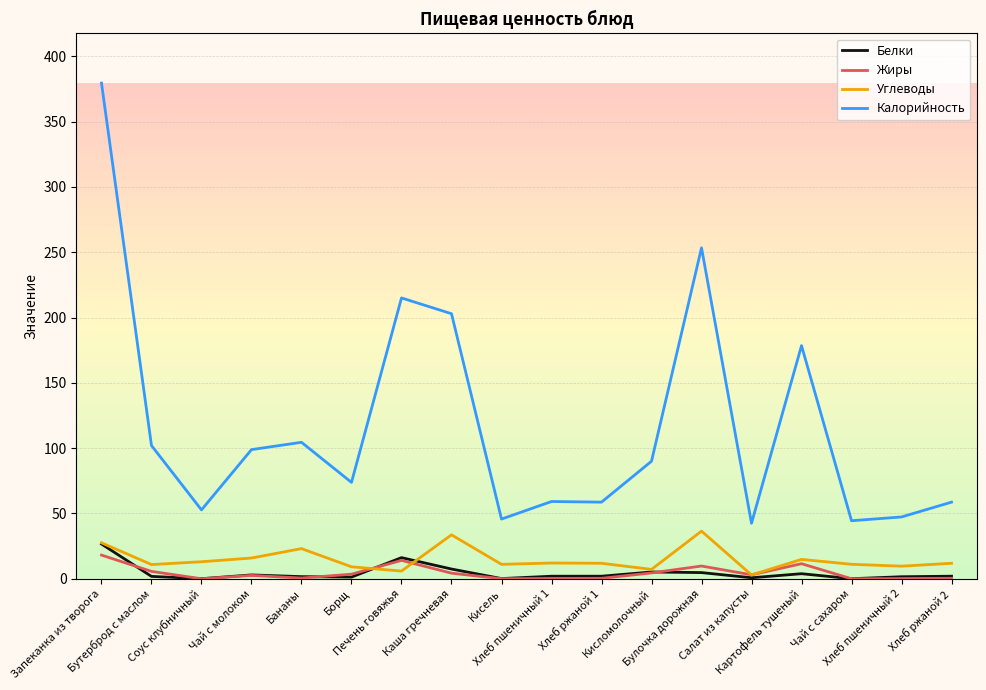

At Булочка дорожная, list the series in order from smallest to largest.

Белки, Жиры, Углеводы, Калорийность